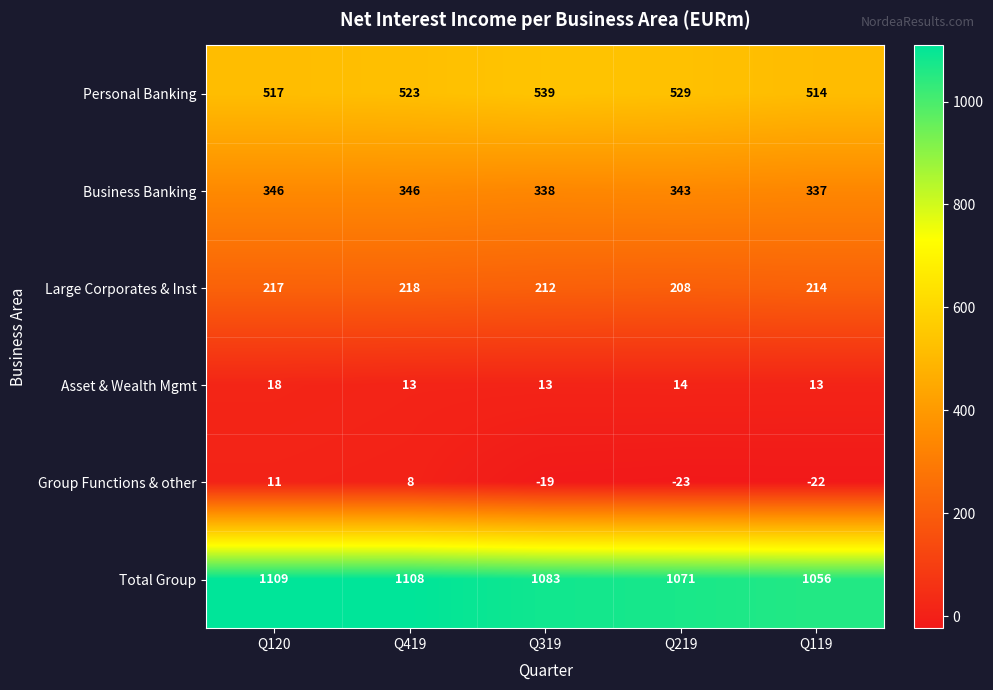

What value does the Asset & Wealth Mgmt series have at Q419?

13